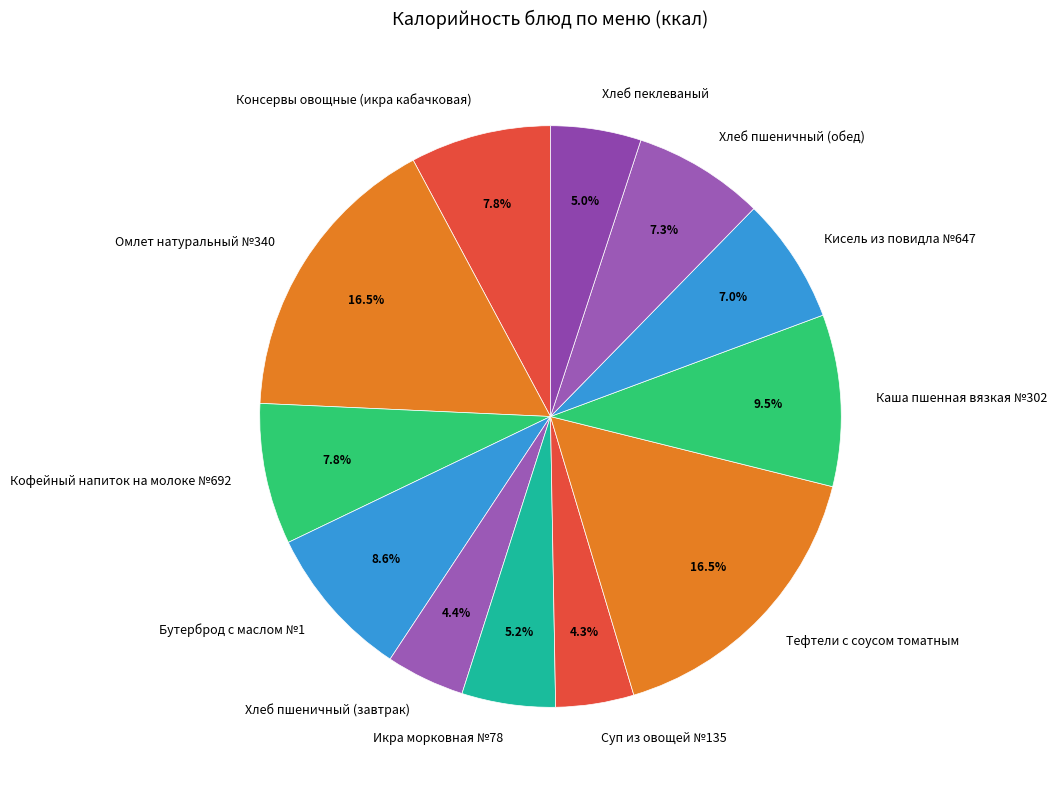

Do Тефтели с соусом томатным and Суп из овощей №135 together represent more than half of the pie?

No